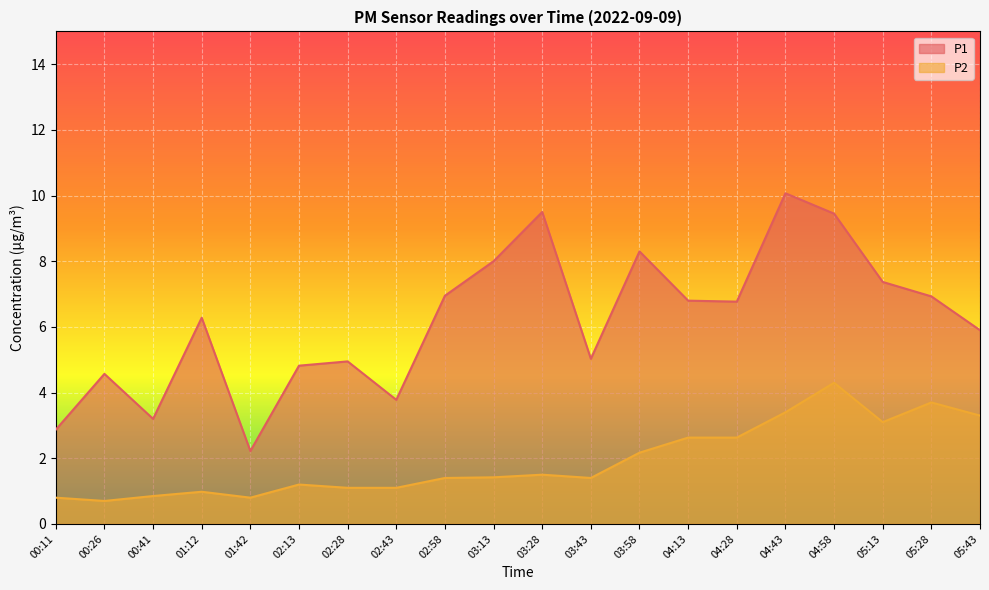

How many values in the P1 series are below 6?

9